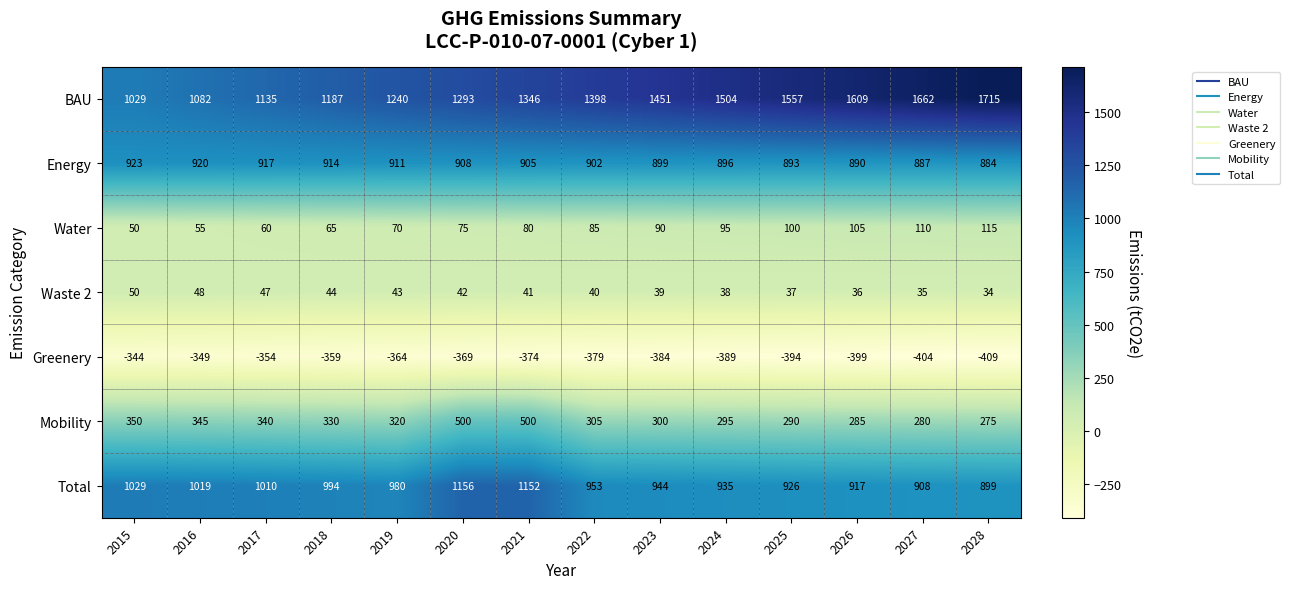

What is the difference between the maximum and second lowest values in the Water series?

60